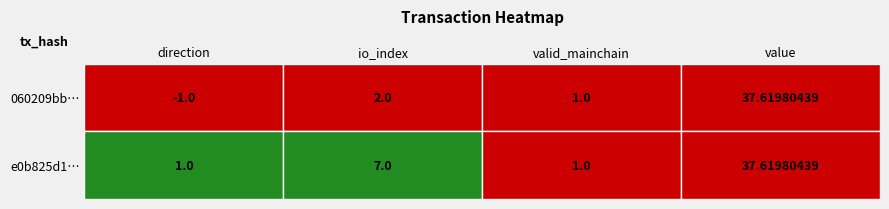

Is it true that 060209bbeafc6ea3aa5fa61496f934dc66d8aaf equals 15.9 at 3?

False